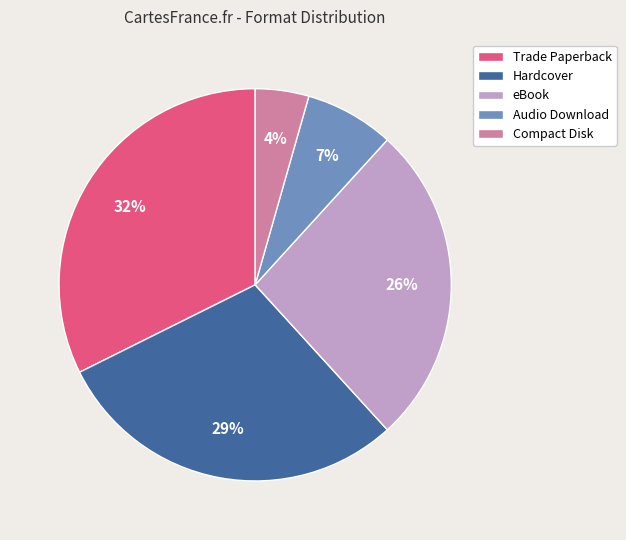

What is the ratio of the value at Hardcover to the value at eBook?

1.1